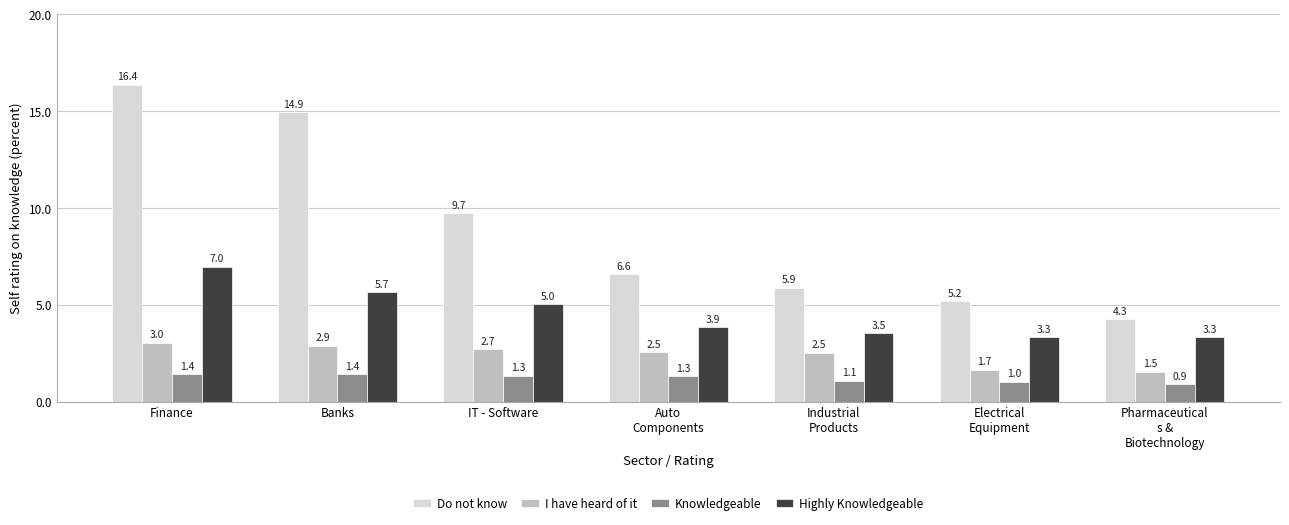

What is the sum of all I have heard of it values?

16.9